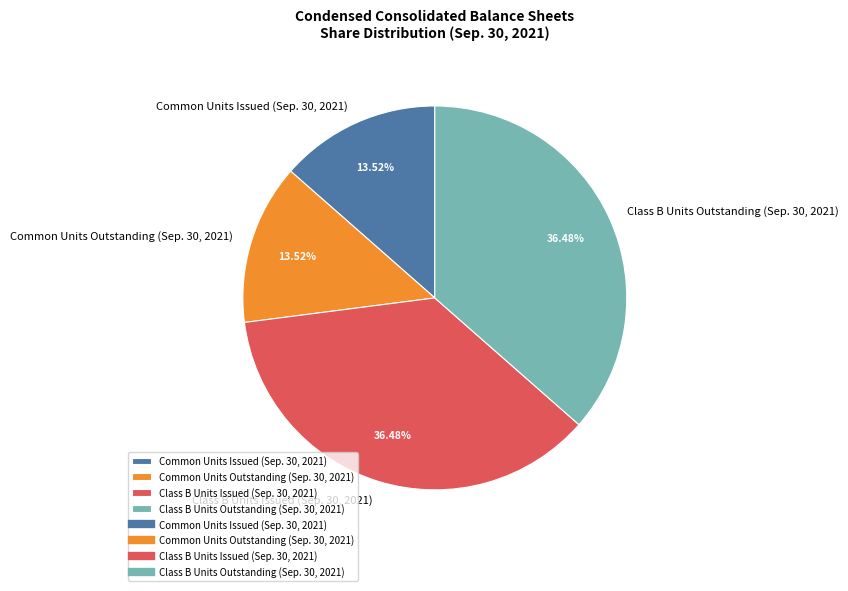

The Class B Units Issued (Sep. 30, 2021) slice represents 36% of the pie. True or false?

True